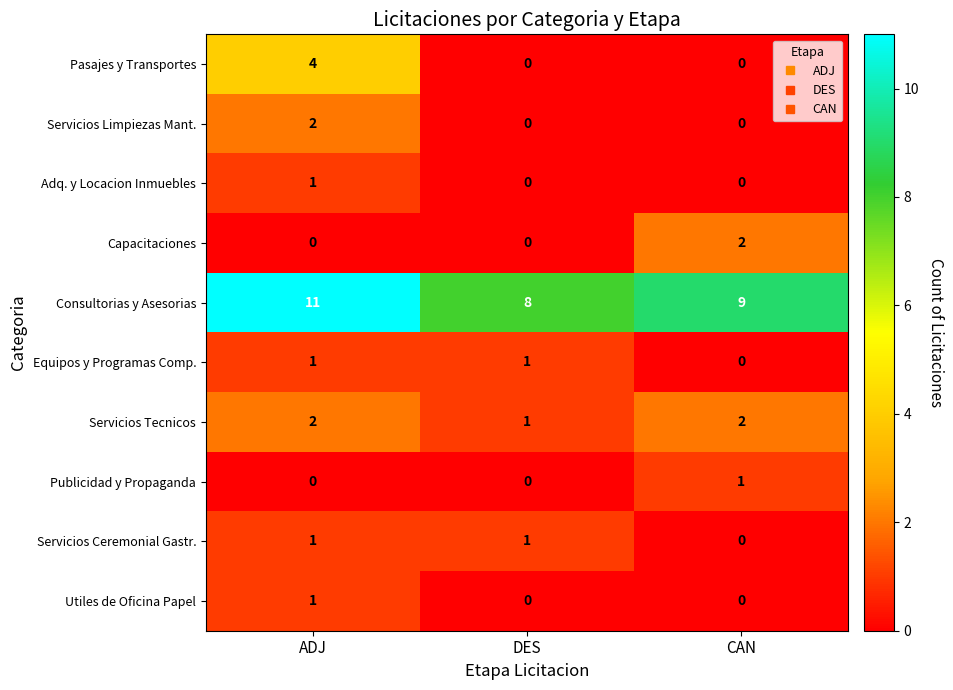

Reading left to right, extract all data points from this chart.

Pasajes y Transportes: 4	0	0
Servicios Limpiezas Mant.: 2	0	0
Adq. y Locacion Inmuebles: 1	0	0
Capacitaciones: 0	0	2
Consultorias y Asesorias: 11	8	9
Equipos y Programas Comp.: 1	1	0
Servicios Tecnicos: 2	1	2
Publicidad y Propaganda: 0	0	1
Servicios Ceremonial Gastr.: 1	1	0
Utiles de Oficina Papel: 1	0	0